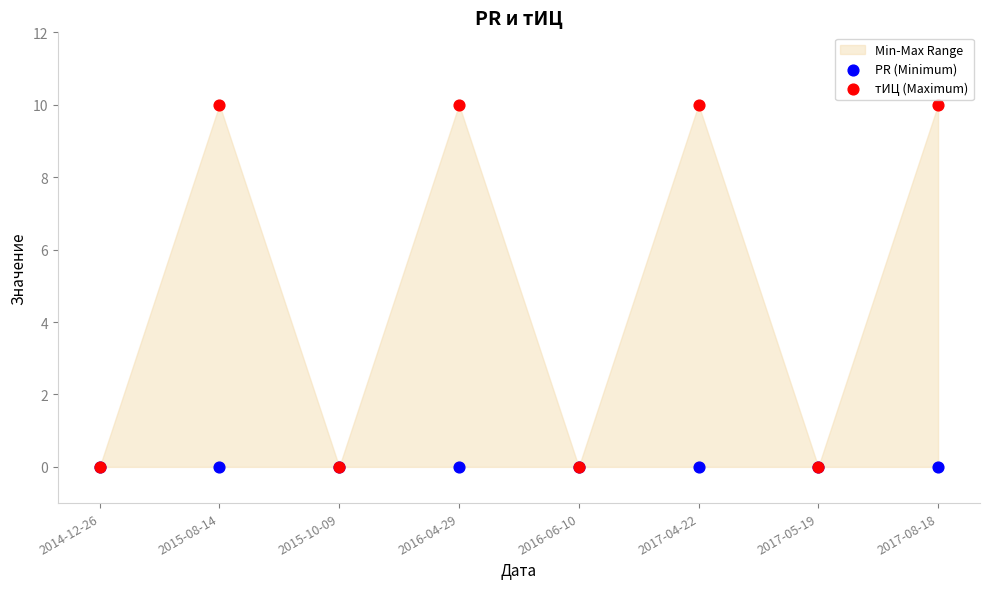

Which series contains the lowest Y value?

PR (Minimum)